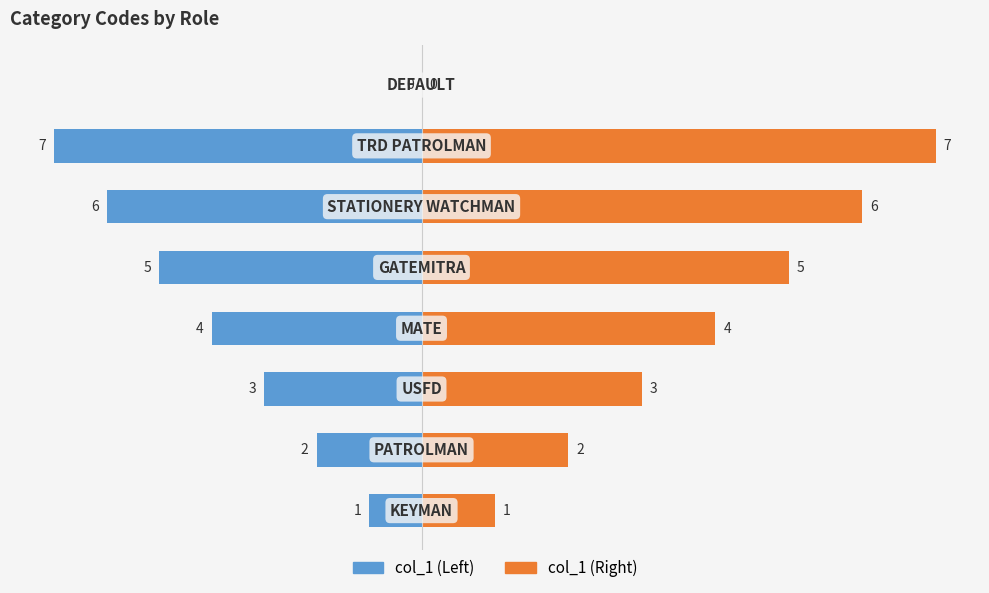

The col_1 (Left) series shows -39 at 5. True or false?

False